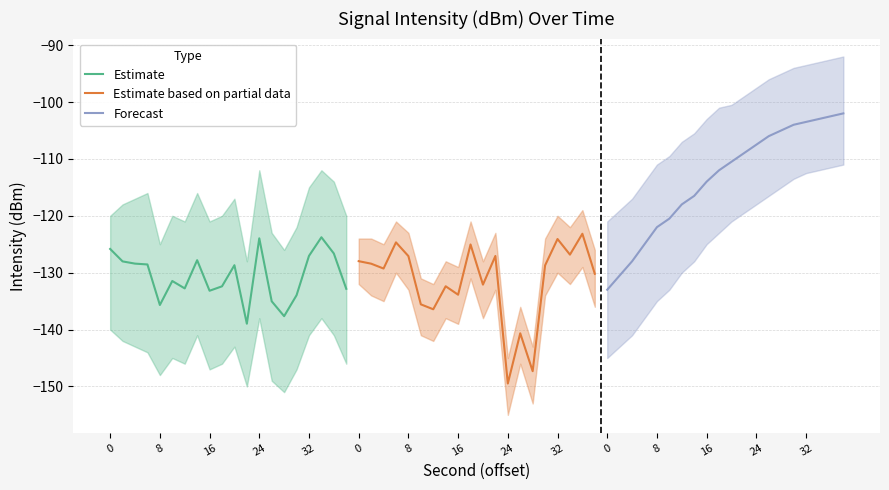

What is the approximate value of Forecast at 24?

-107.5